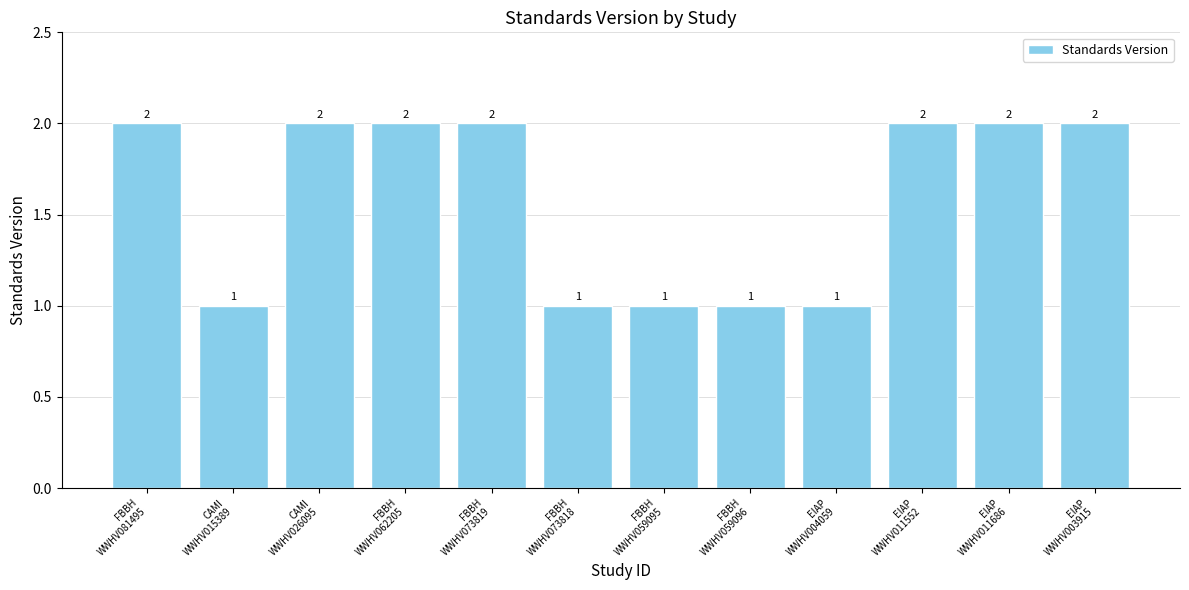

Between EIAP
WWHV004059 and CAMI
WWHV026095, which is larger?

CAMI
WWHV026095